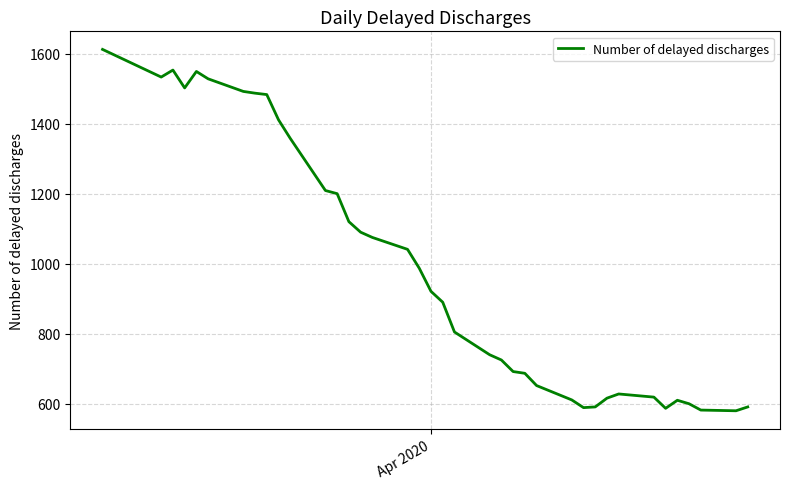

What is the difference between the maximum and minimum values?

1032